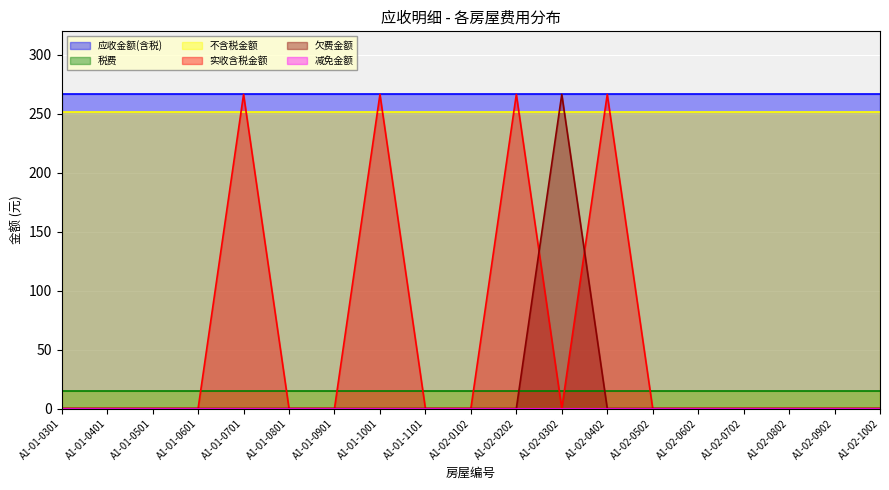

What are all the series names shown in the legend?

应收金额(含税), 税费, 不含税金额, 实收含税金额, 欠费金额, 减免金额